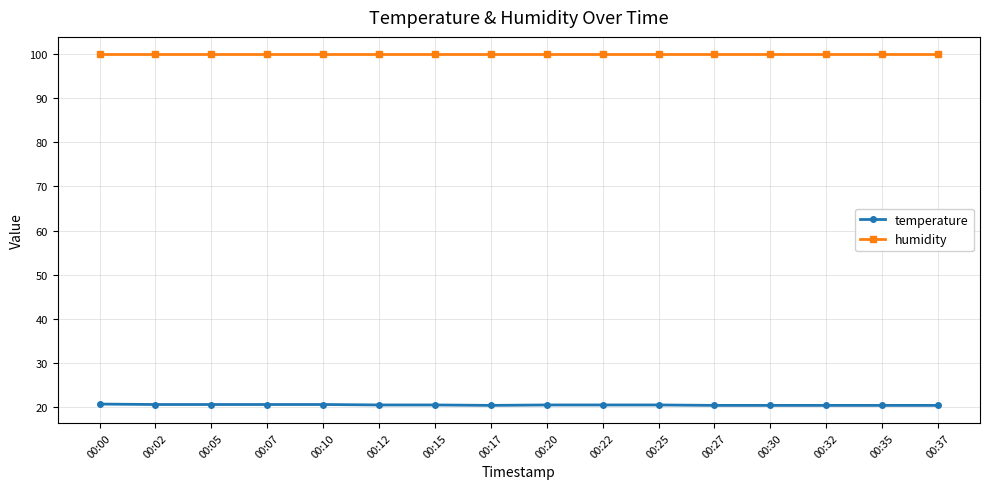

True or false: temperature and humidity intersect in this chart.

False